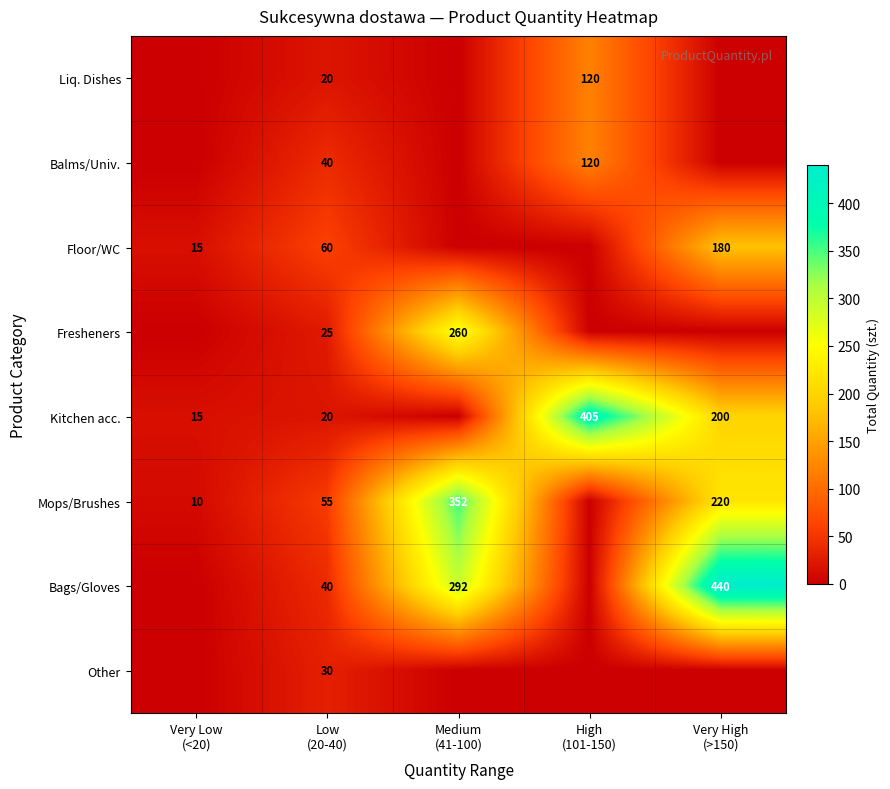

What is the maximum value for Kitchen acc.?

405